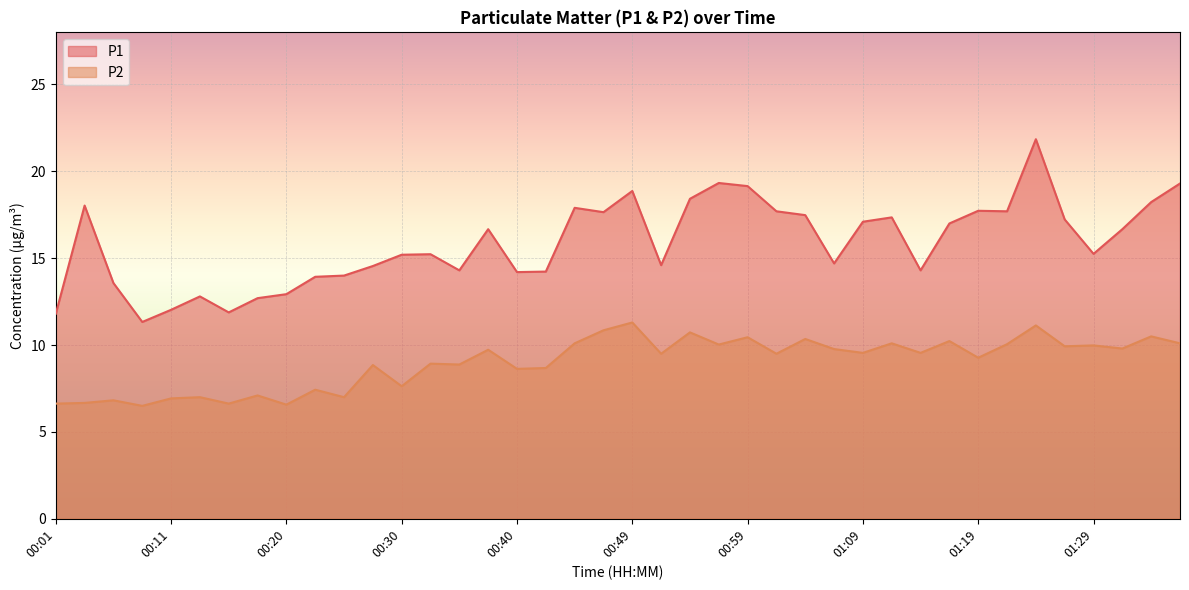

True or false: P1 and P2 cross at least once.

False